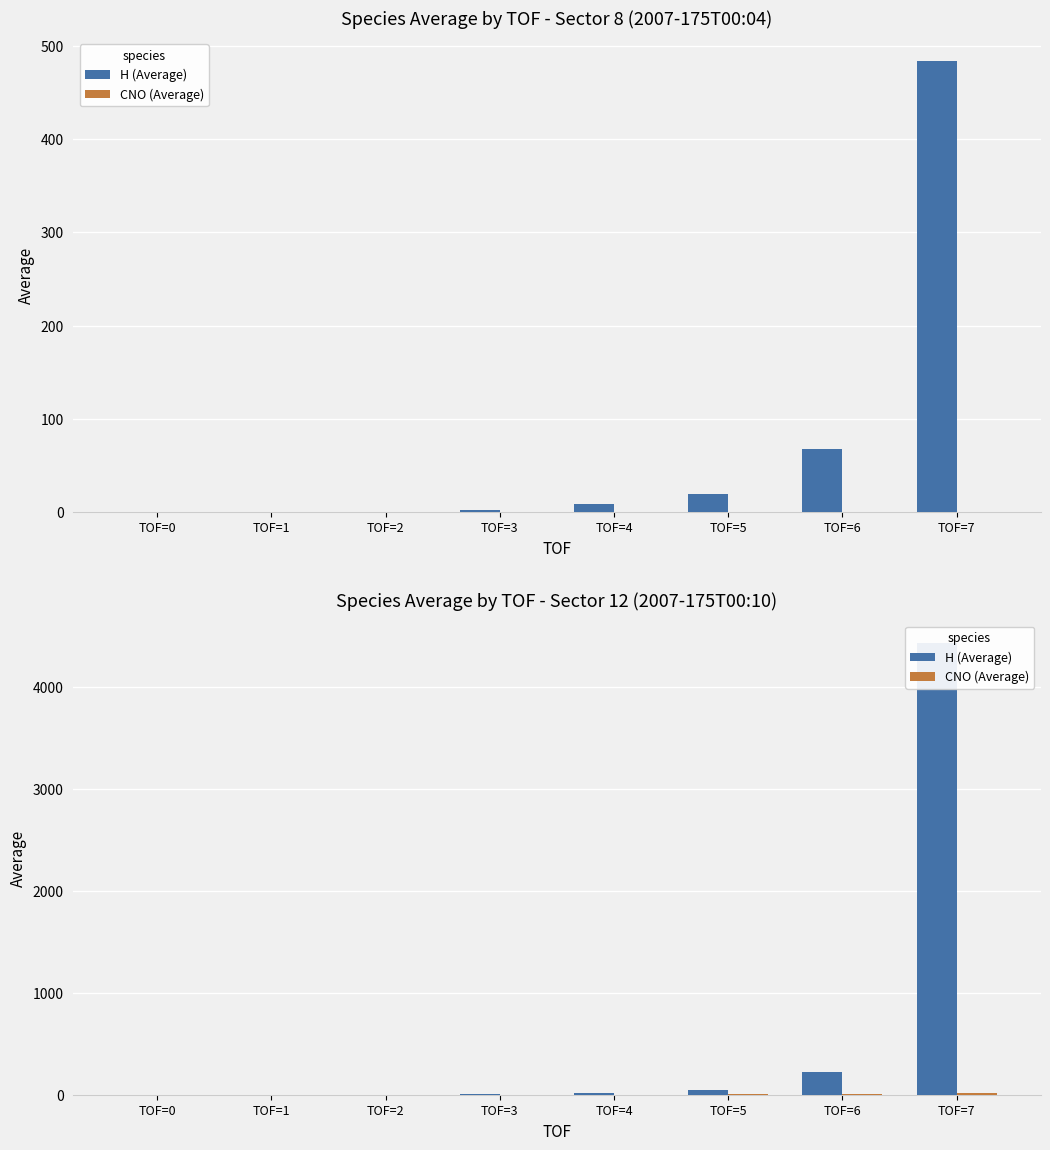

List the series in order of their peak value, highest first.

H (Average), CNO (Average)